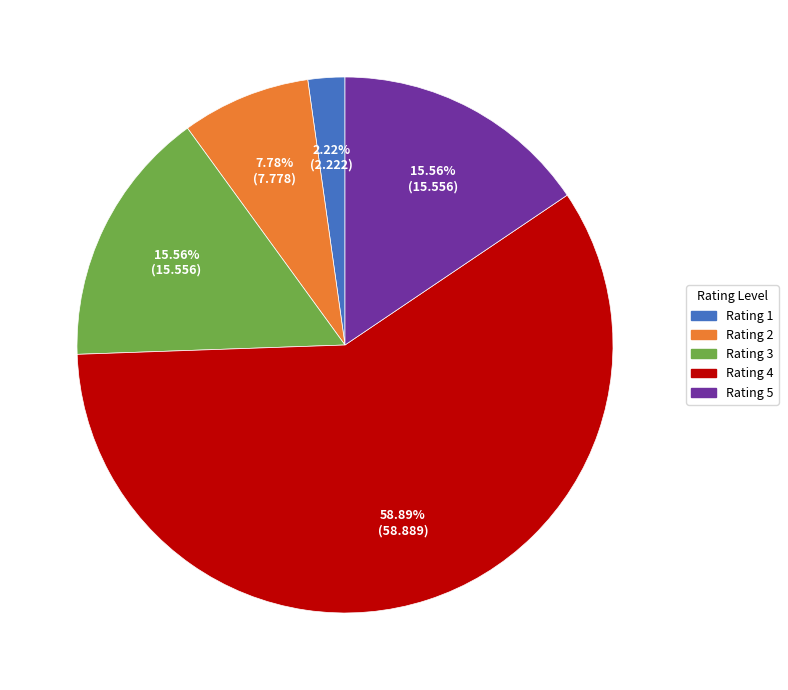

Which category has the smallest portion of the pie?

Rating 1